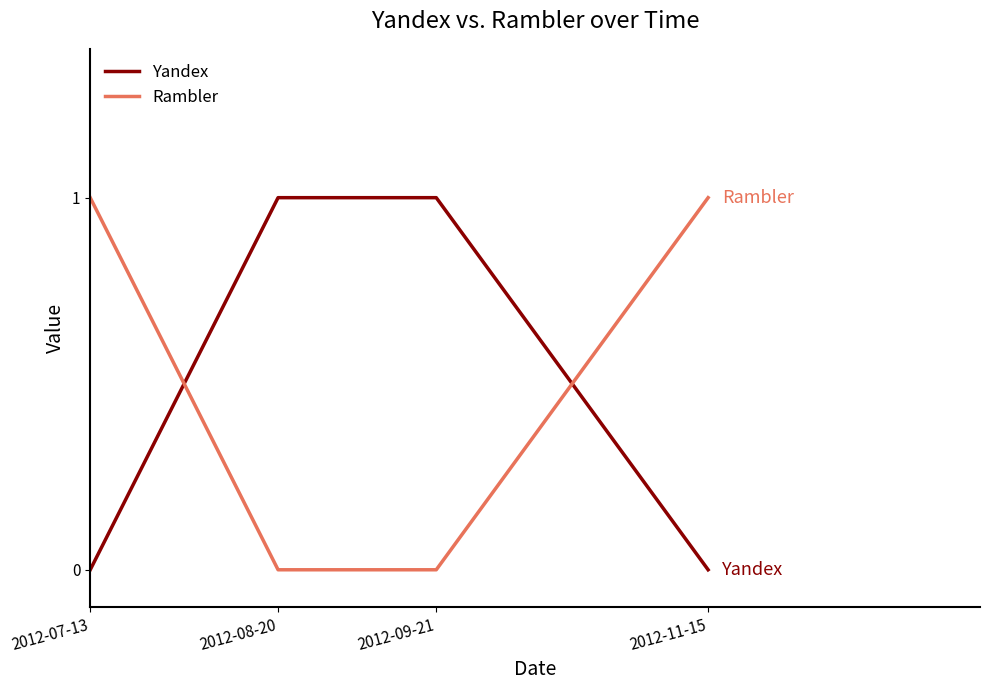

Reading left to right, list all the values displayed in this chart.

Yandex: 2012-07-13=0	2012-08-20=1	2012-09-21=1	2012-11-15=0
Rambler: 2012-07-13=1	2012-08-20=0	2012-09-21=0	2012-11-15=1